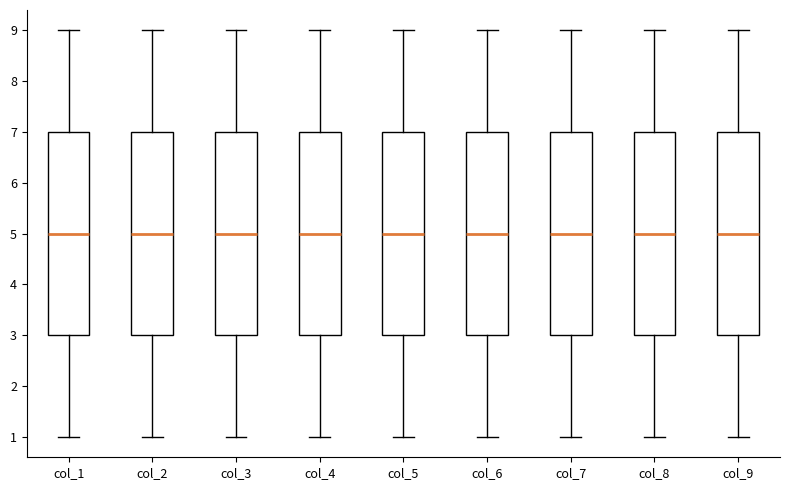

Where is the lower edge of the box for col_4 on the y-axis? The values are not printed on the chart, so give them approximately, as read against the axis.

3